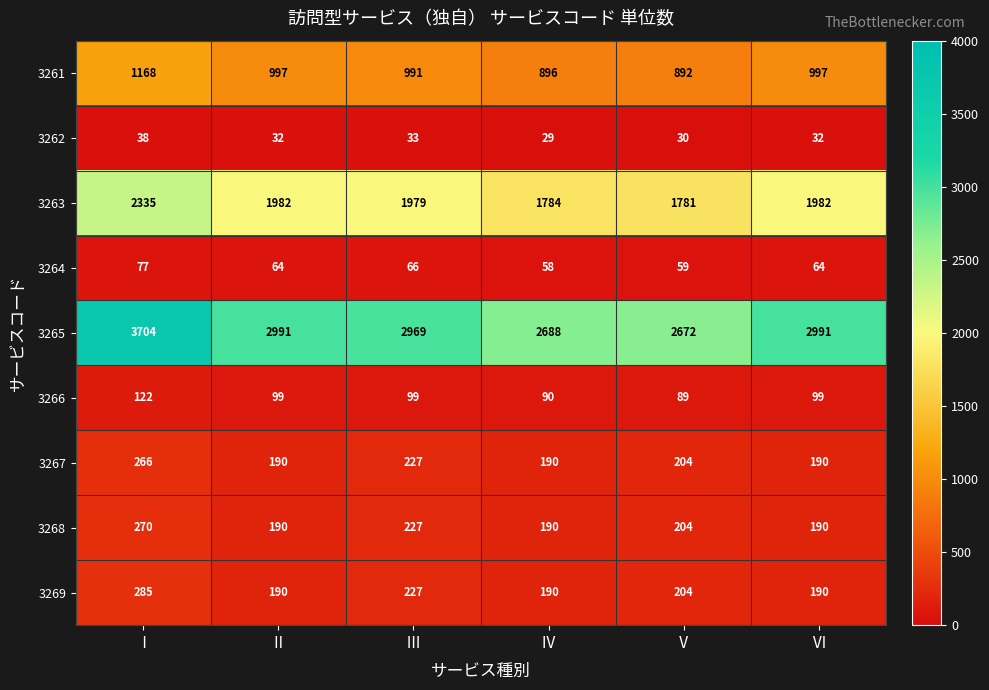

What is the total value across all series at Ⅱ?

6735